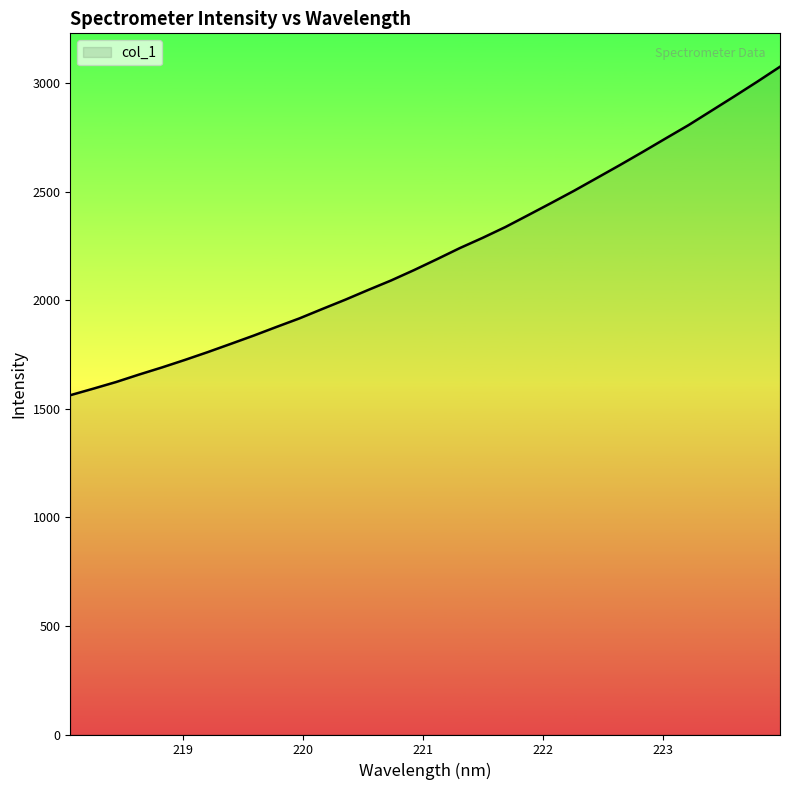

What is the maximum value shown in the chart?

3076.7